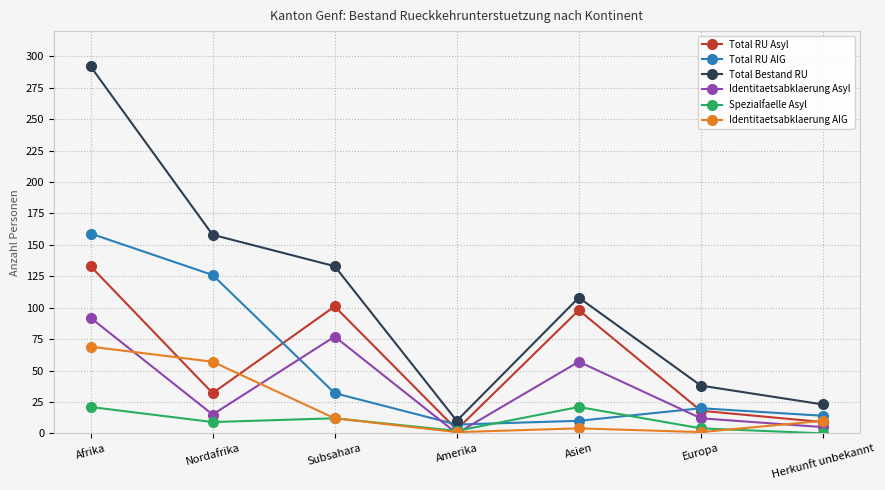

The Total RU AIG series shows 20 at Europa. True or false?

True